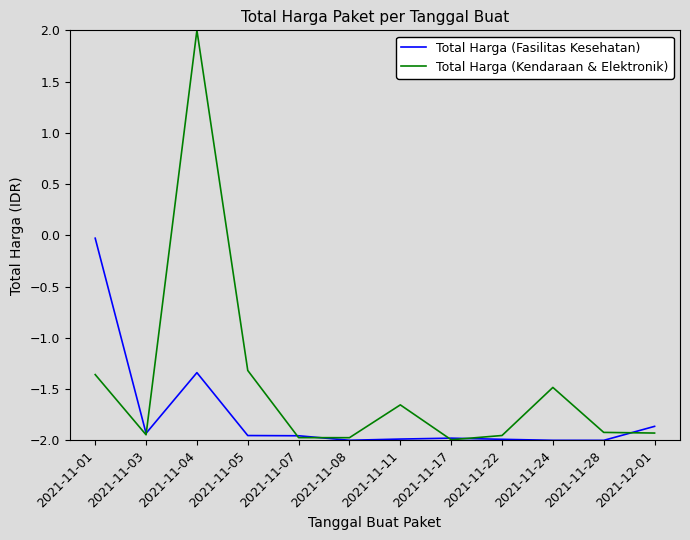

In Total Harga (Kendaraan & Elektronik), how many points are lower than both neighbors (excluding endpoints)?

3